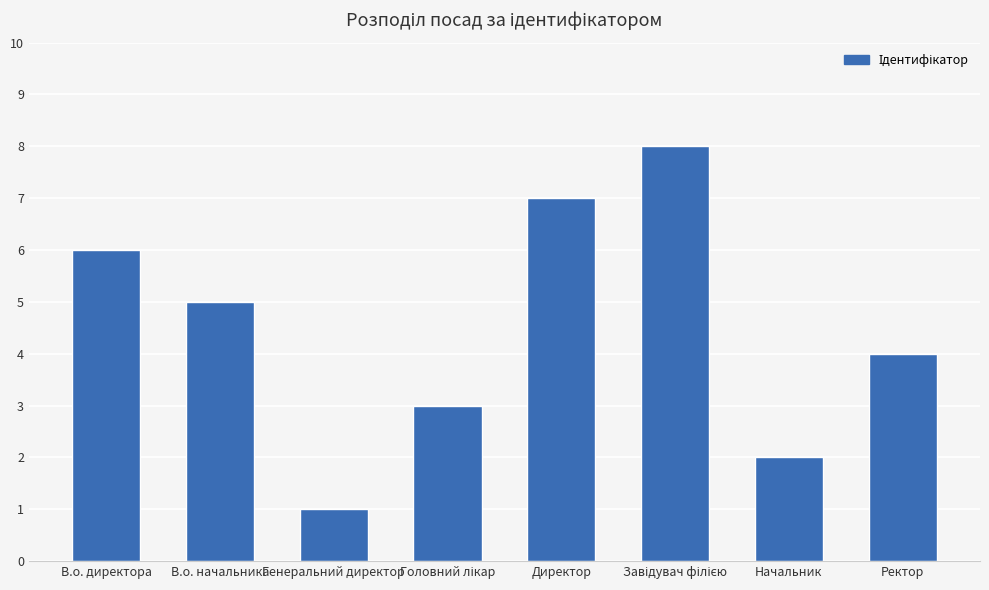

Is it true that the value at В.о. начальника is 3?

False